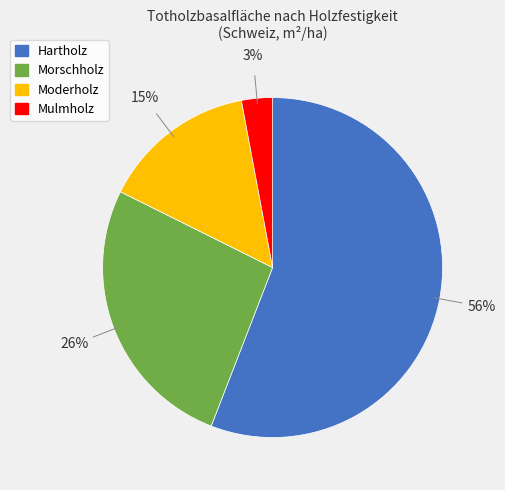

Rank the categories by value from lowest to highest.

Mulmholz, Moderholz, Morschholz, Hartholz